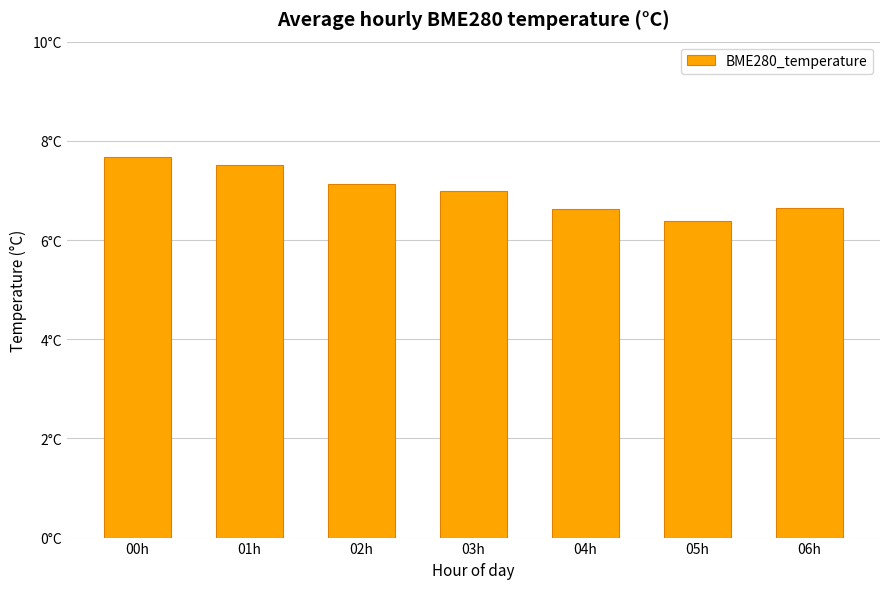

Approximately how many times larger is the value at 06h compared to 03h?

1.0